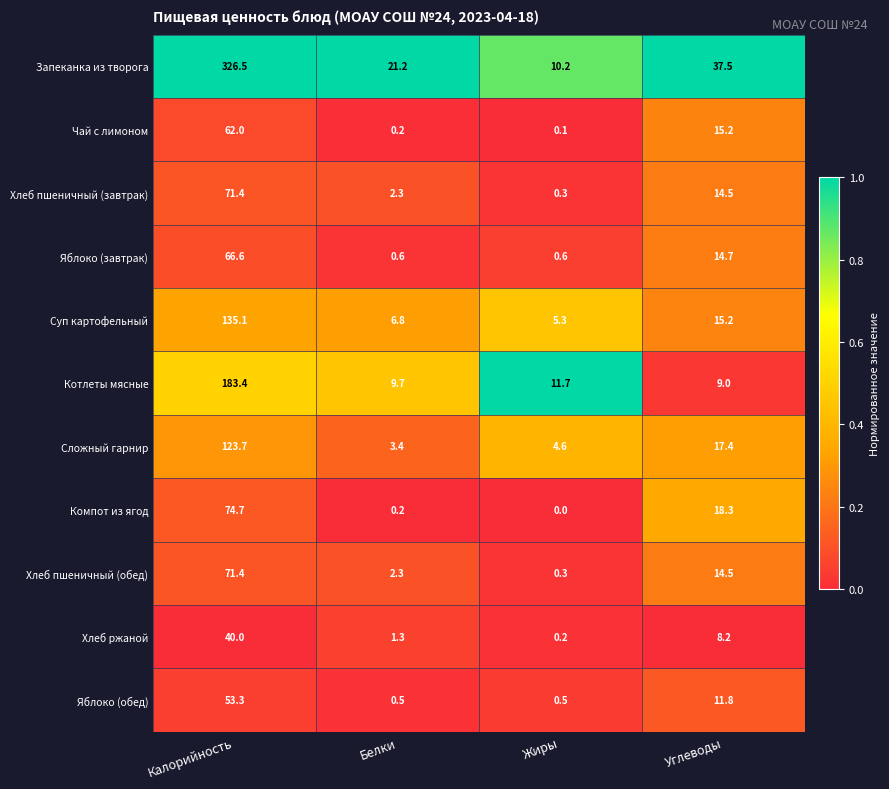

The Компот из ягод series shows 18.3 at Углеводы. True or false?

True